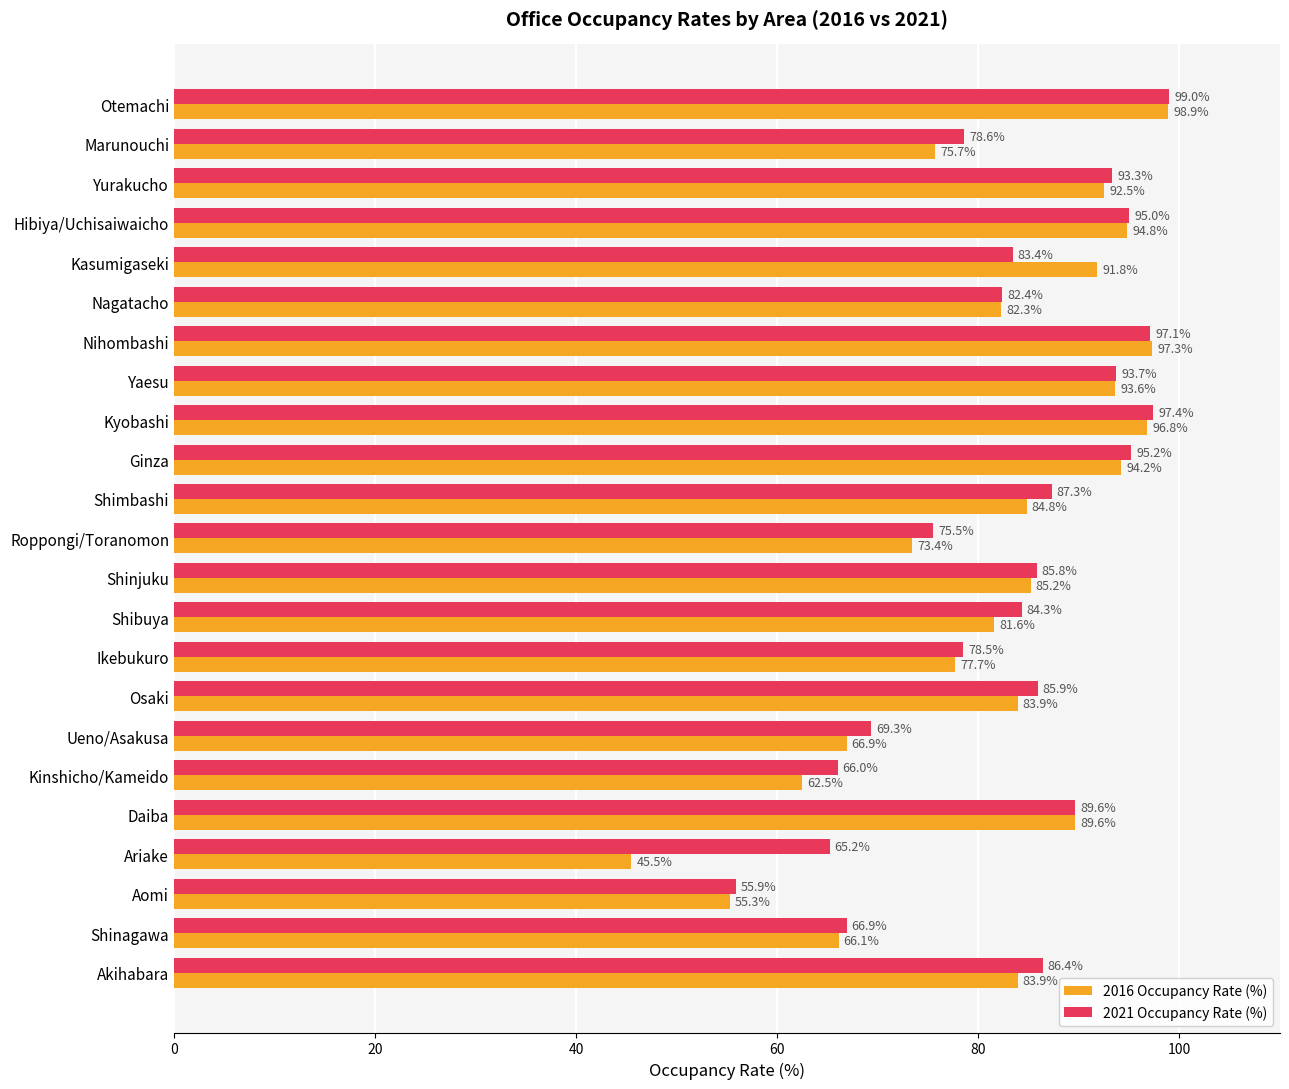

What is the total value across all series at Nagatacho?

164.7